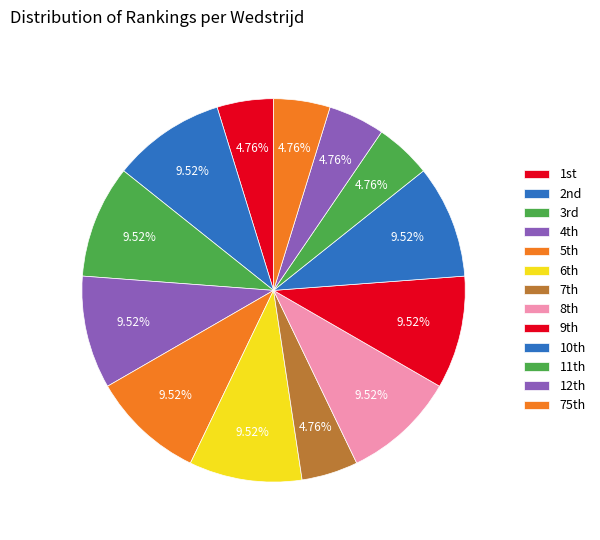

How many segments does this pie chart have?

13